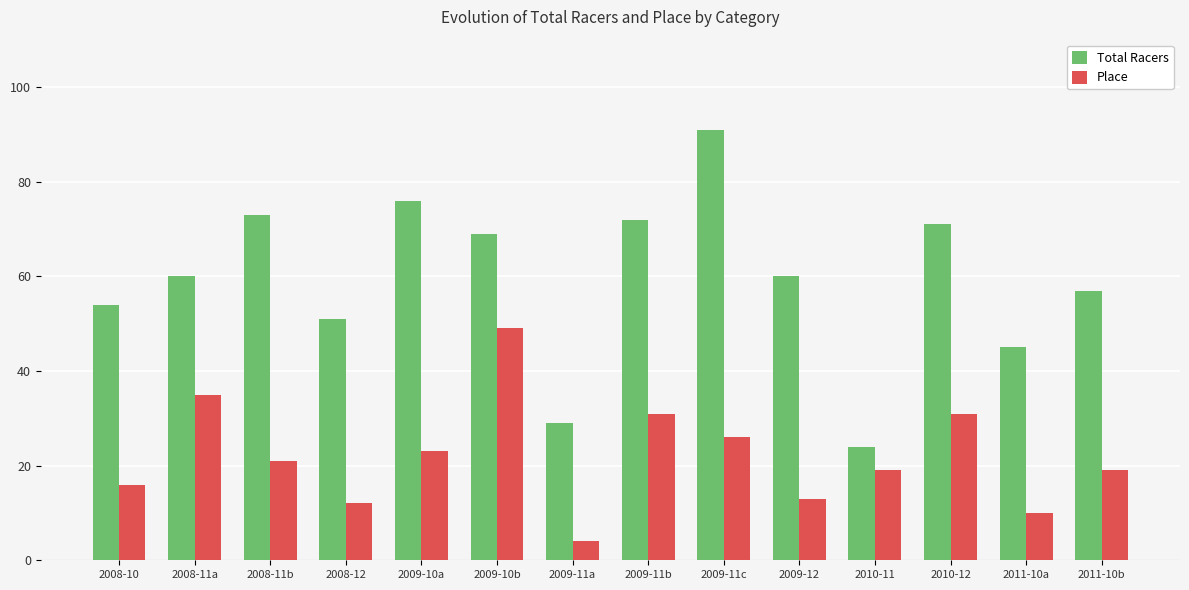

At how many categories does at least one series exceed 12?

14